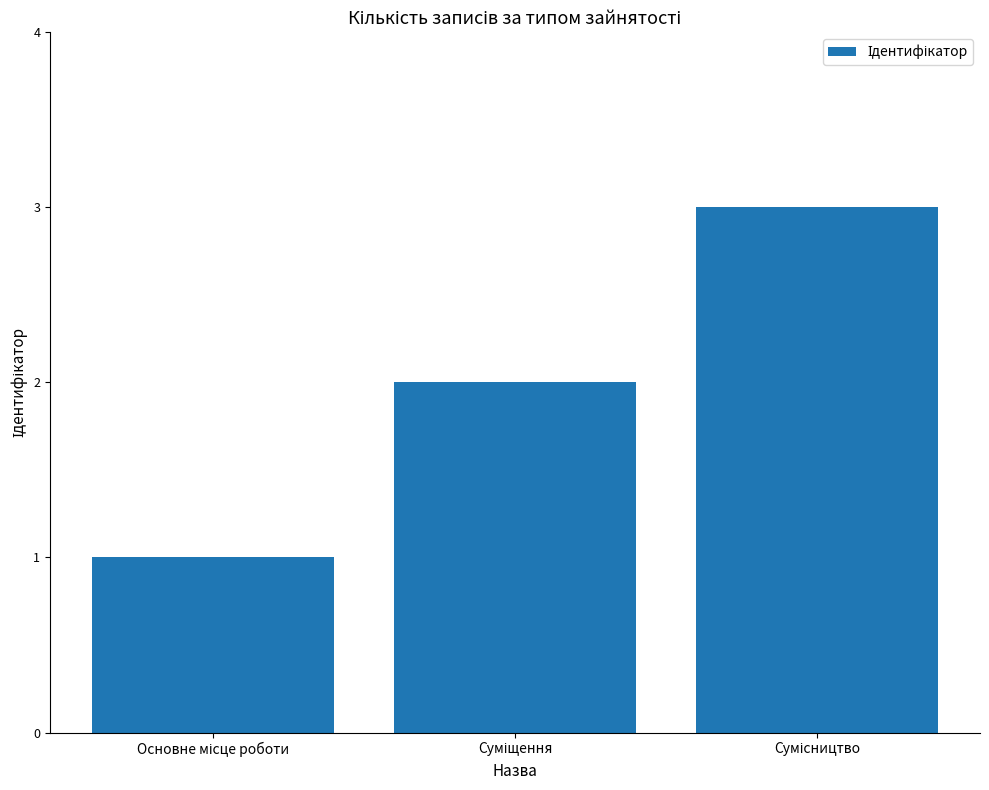

What is the greatest value displayed?

3